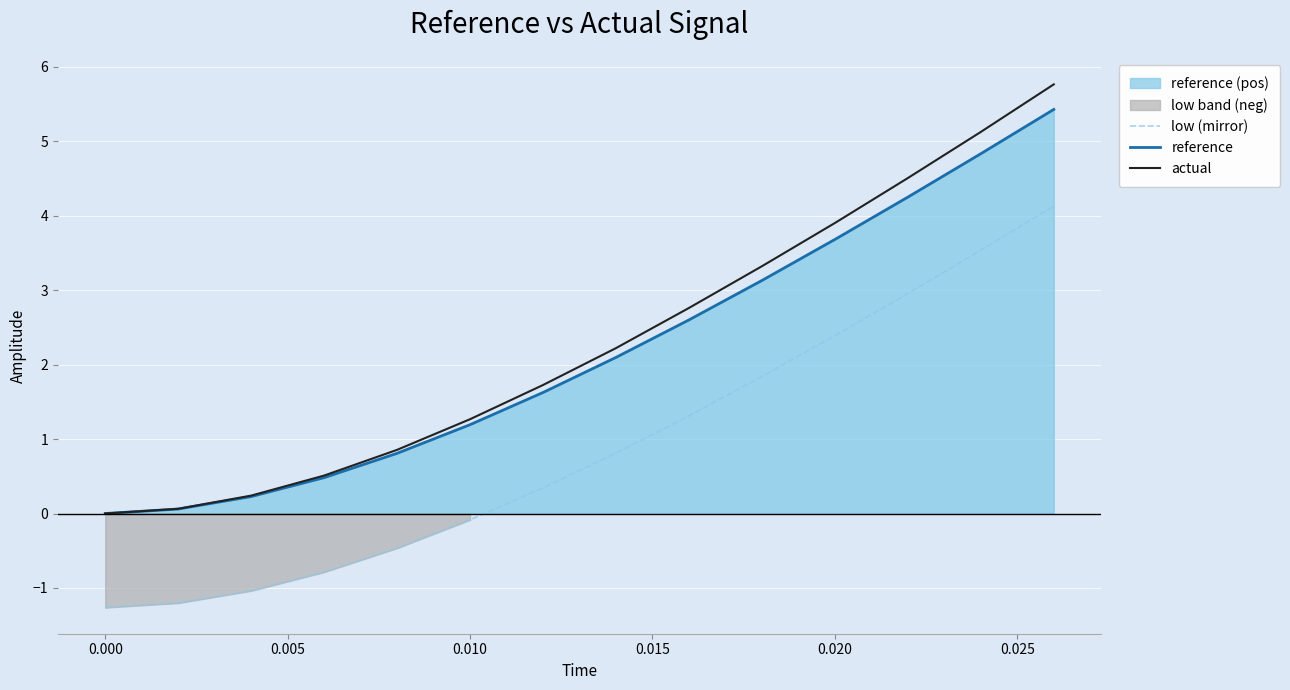

True or false: actual and low (mirror) cross at least once.

False